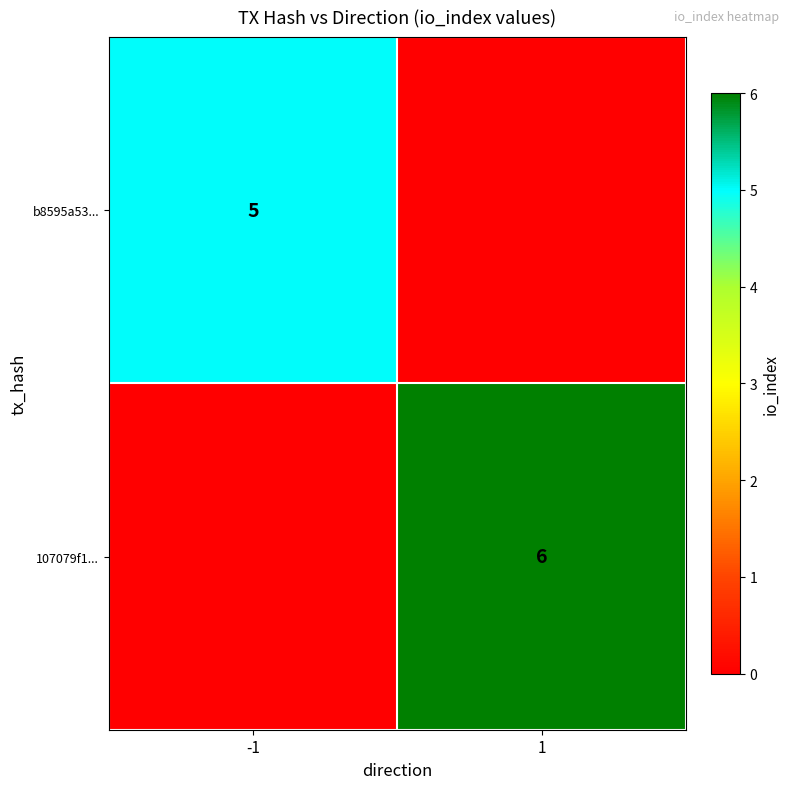

What is the total value across all series at 1?

6